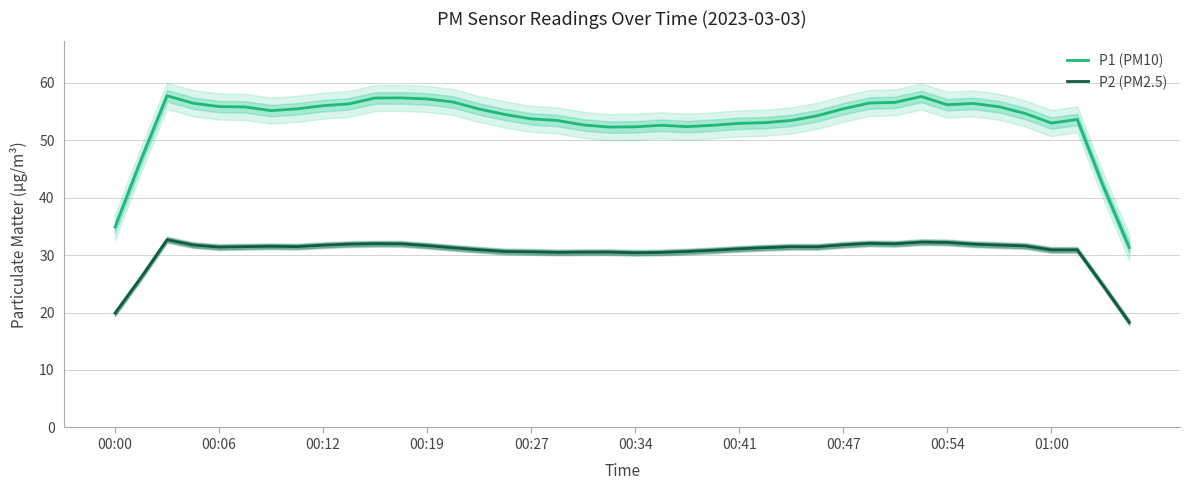

What is the minimum value for P1 (PM10)?

31.3